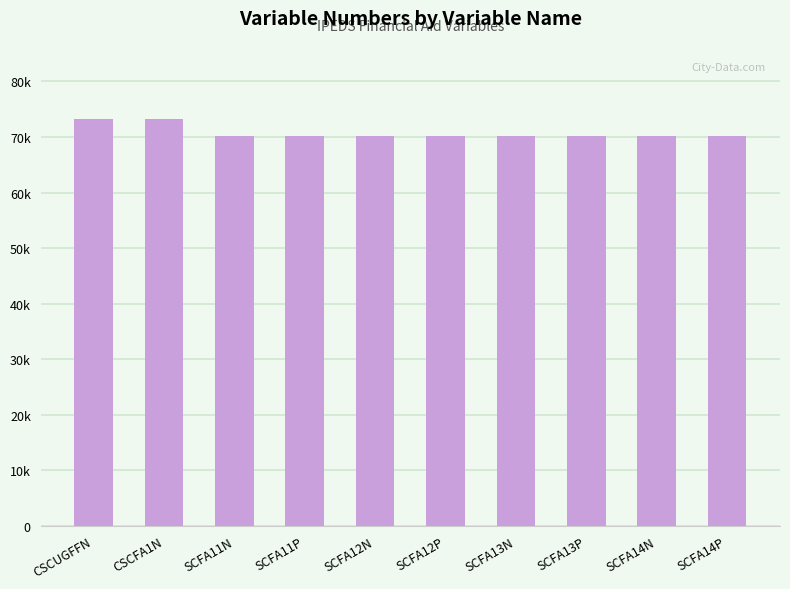

Are the bars horizontal?

No